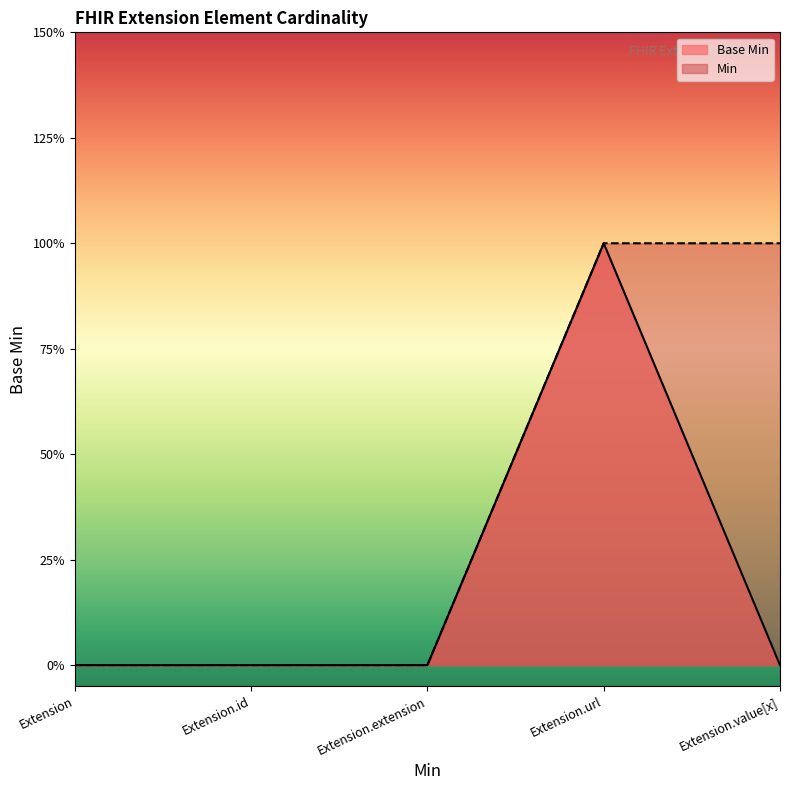

What position from the left is Extension.extension?

3